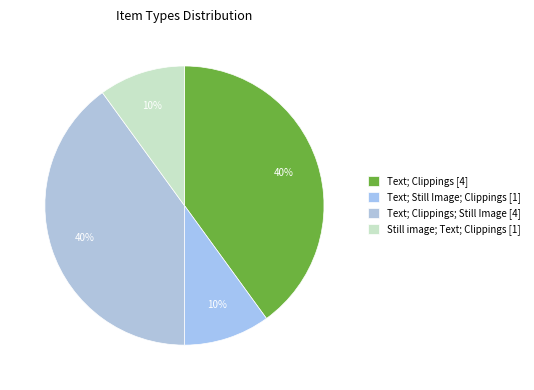

Count the number of slices in the pie.

4